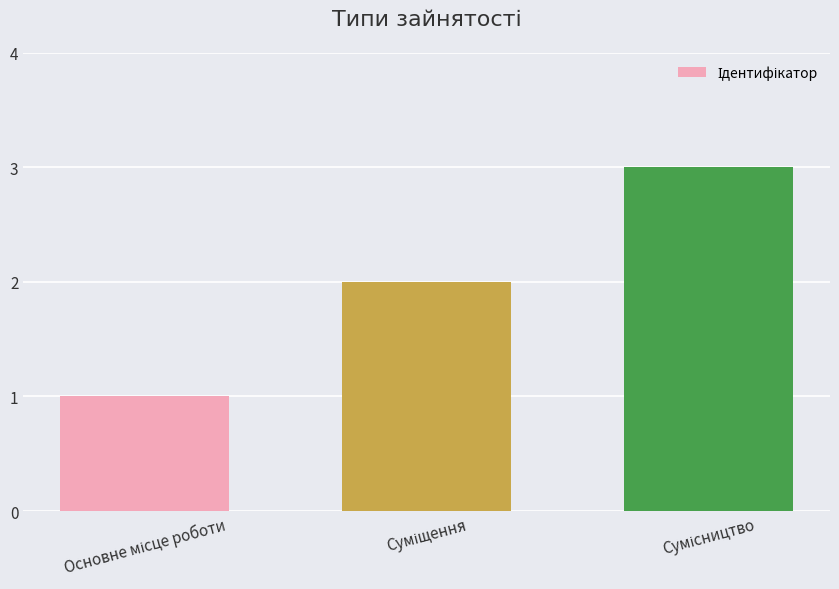

What is the sum of all values?

6